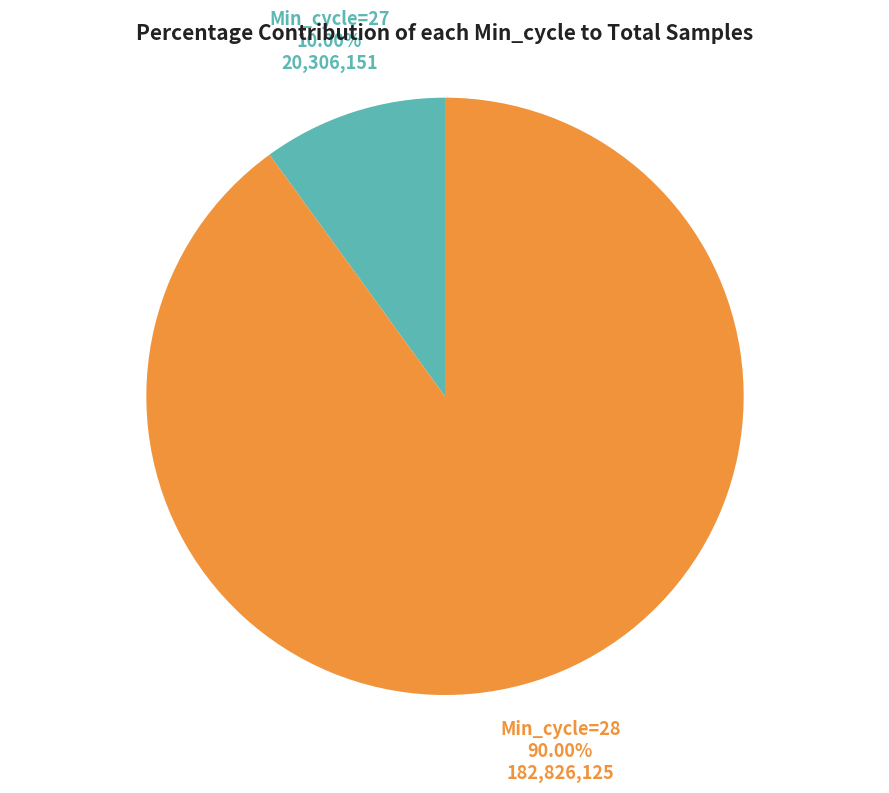

What is the ratio of the value at Min_cycle=28 to the value at Min_cycle=27?

9.0